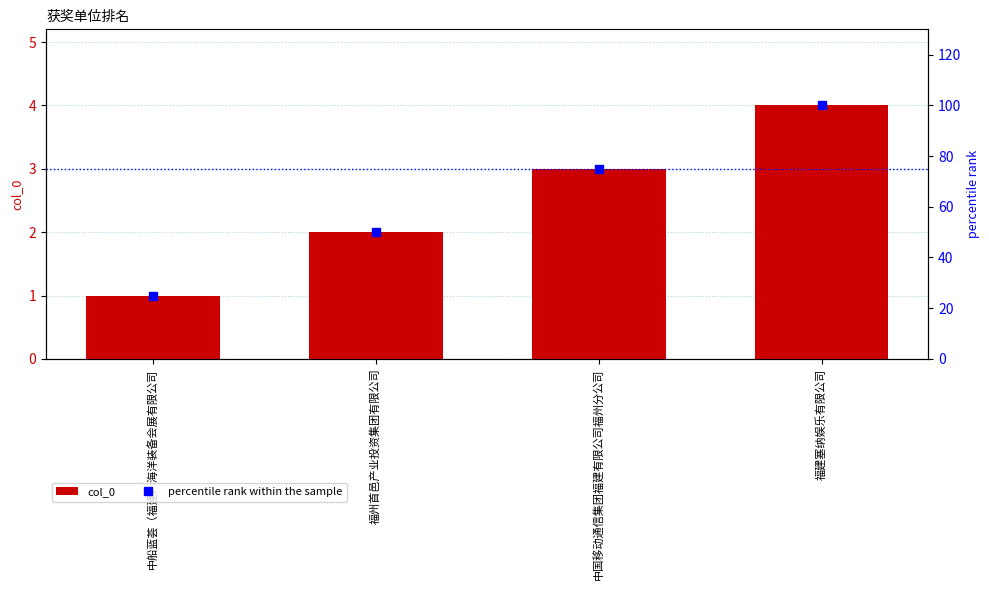

True or false: col_0 has a value of 2 at 福建塞纳娱乐有限公司.

False